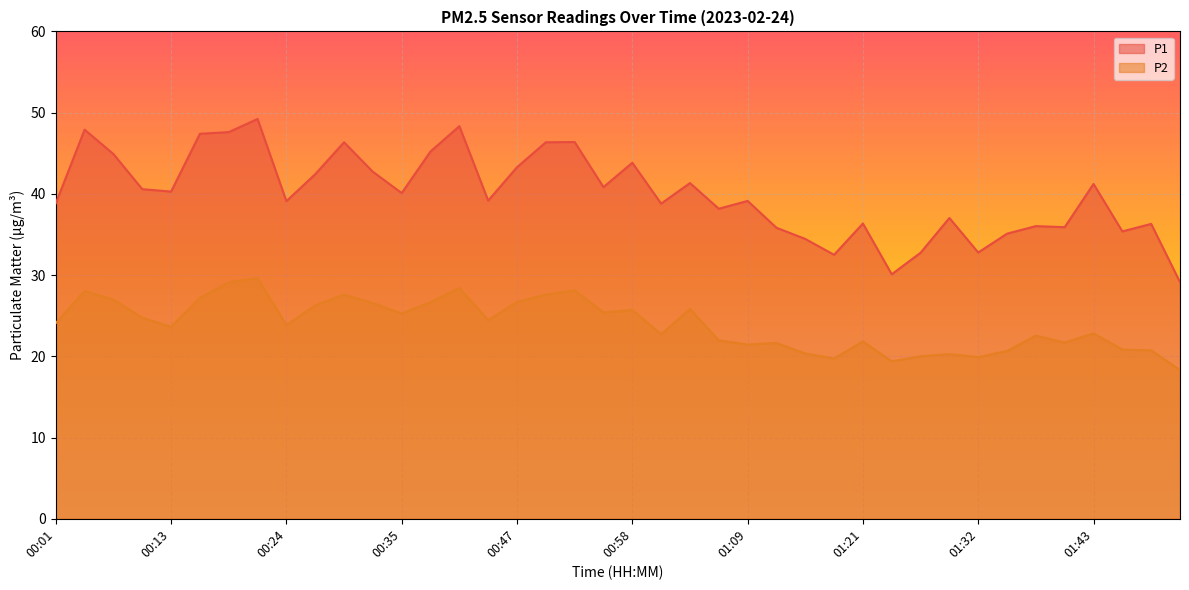

The P1 series shows 60.8 at 01:49. True or false?

False